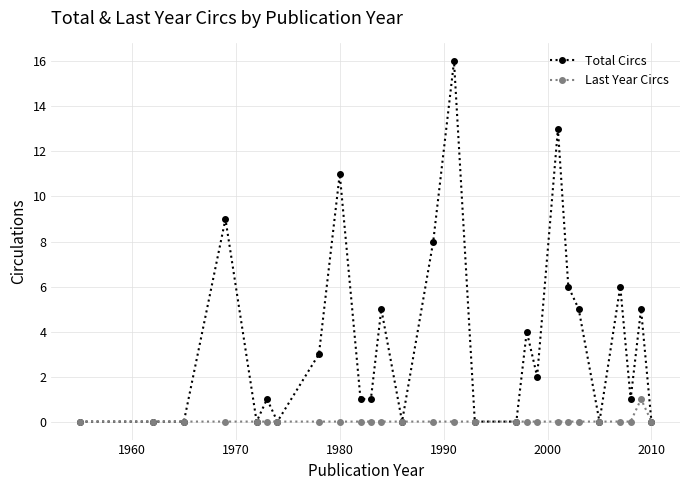

Count the number of categories in the chart.

27